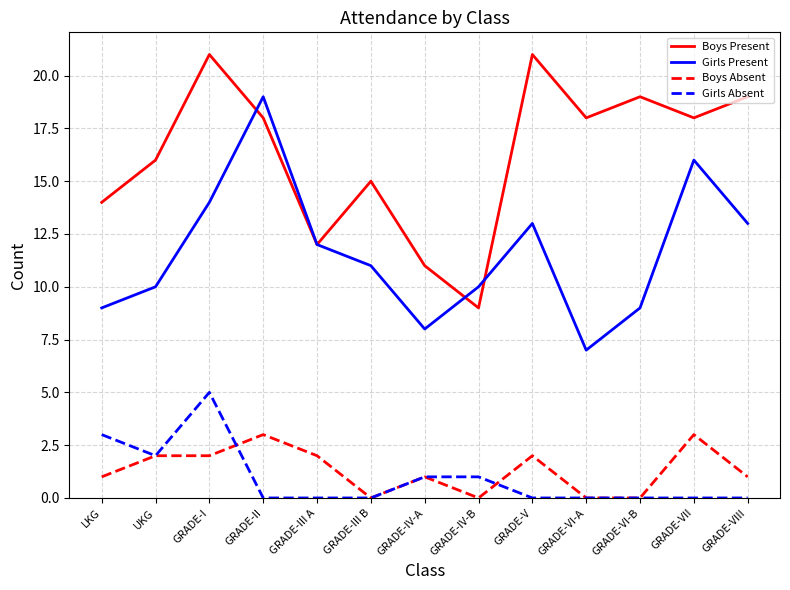

Which series has the largest total across all categories?

Boys Present